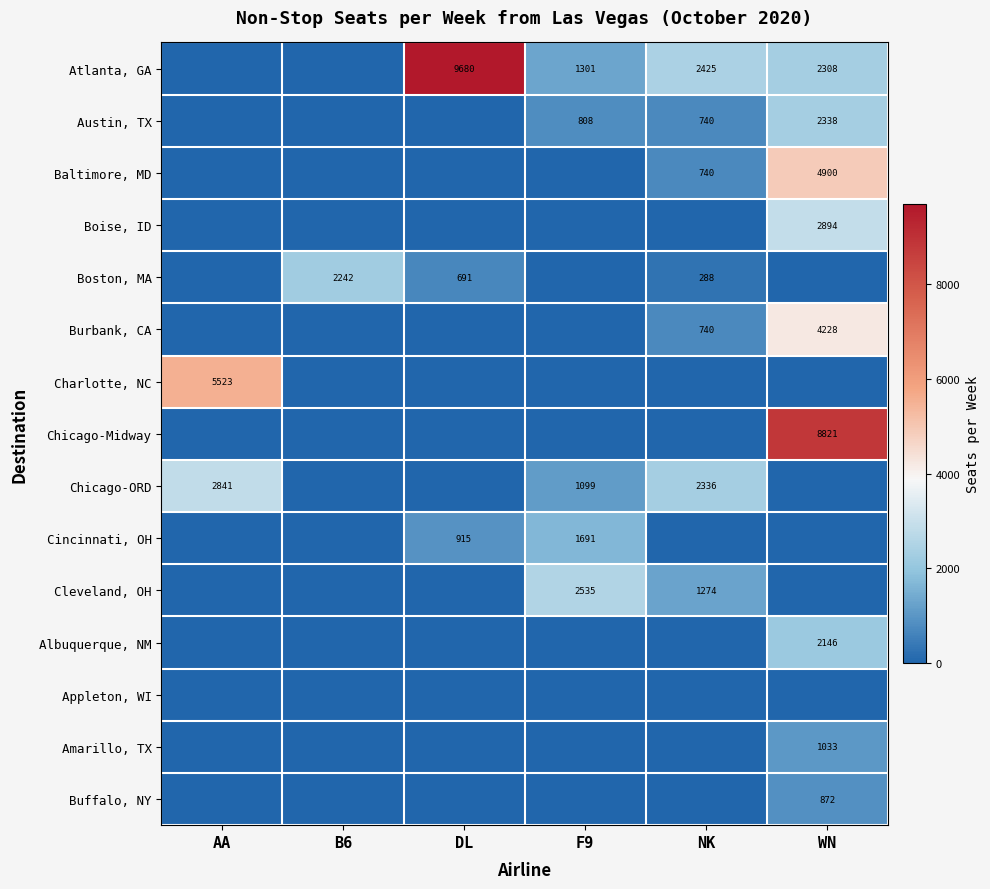

True or false: Chicago-ORD has a value of 2336 at NK.

True